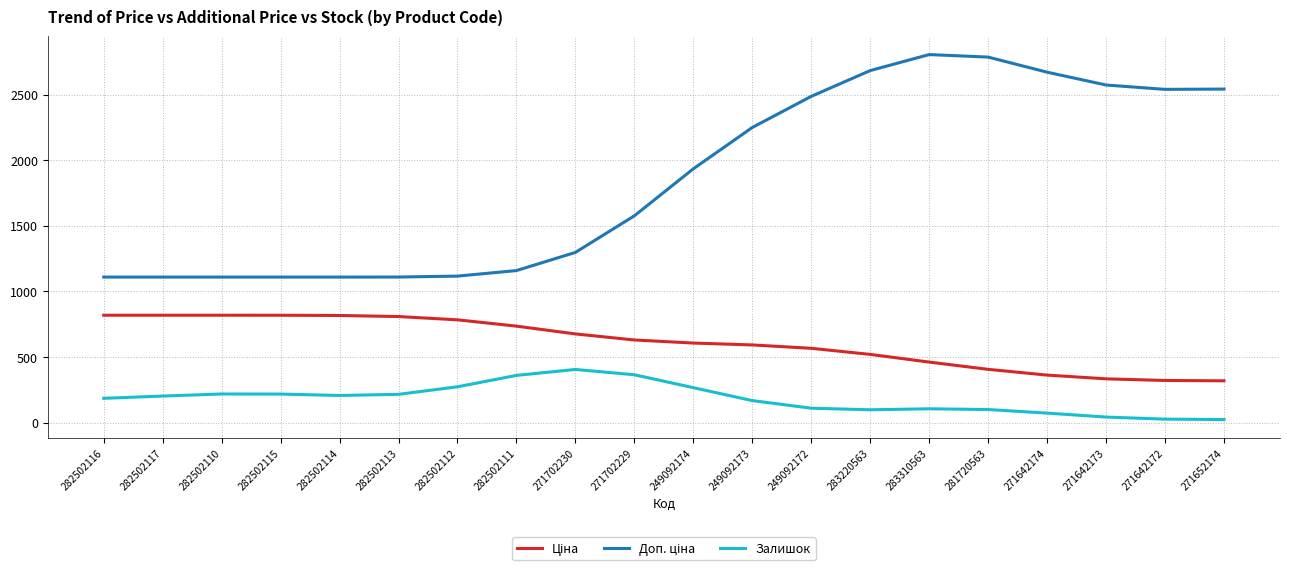

What is the difference between the Залишок values at 281720563 and 282502113?

115.8